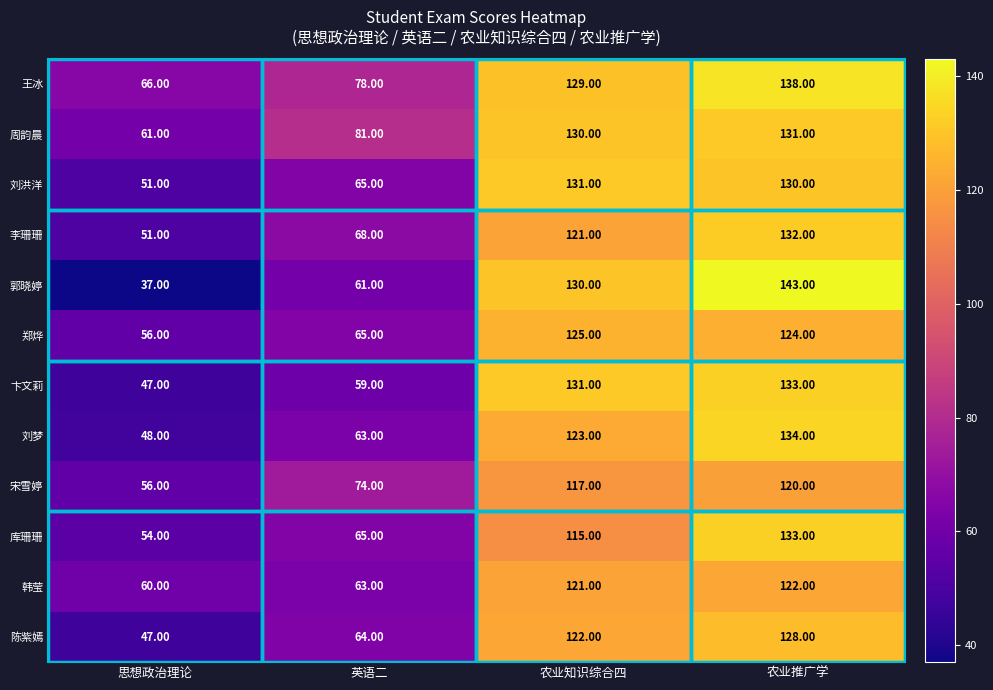

Is the value of 卞文莉 at 农业知识综合四 greater than the value of 郭晓婷 at 思想政治理论?

Yes